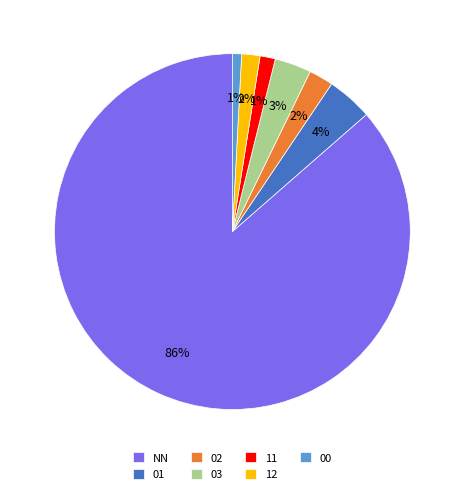

To the nearest percent, what is the difference between the 00 and 01 slice percentages?

3%